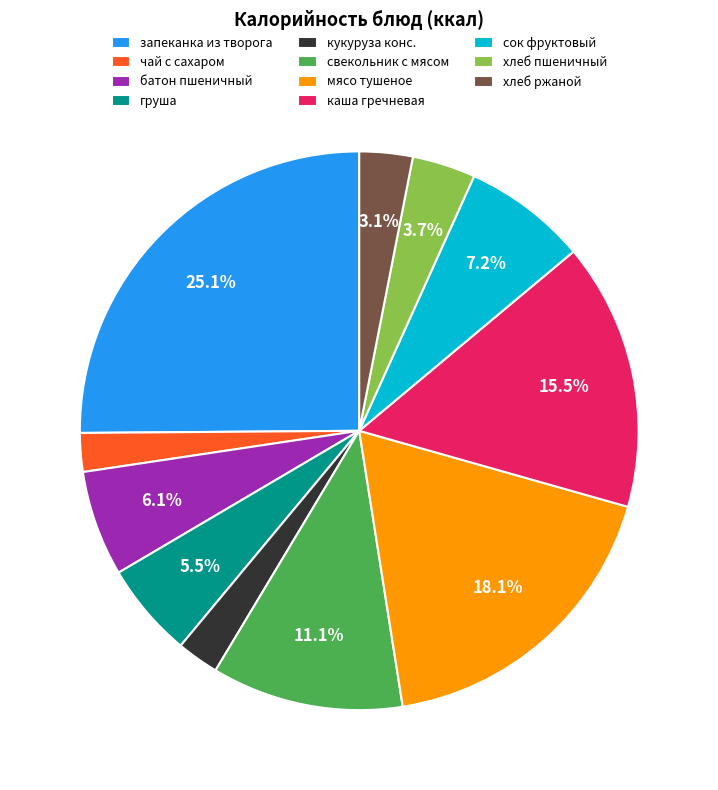

What percentage is the сок фруктовый slice, to the nearest percent?

7%